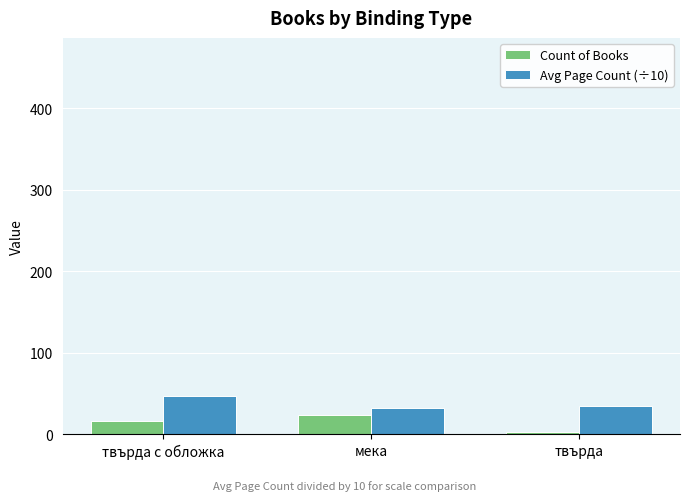

What is the difference between the maximum and minimum values in the Count of Books series?

21.0